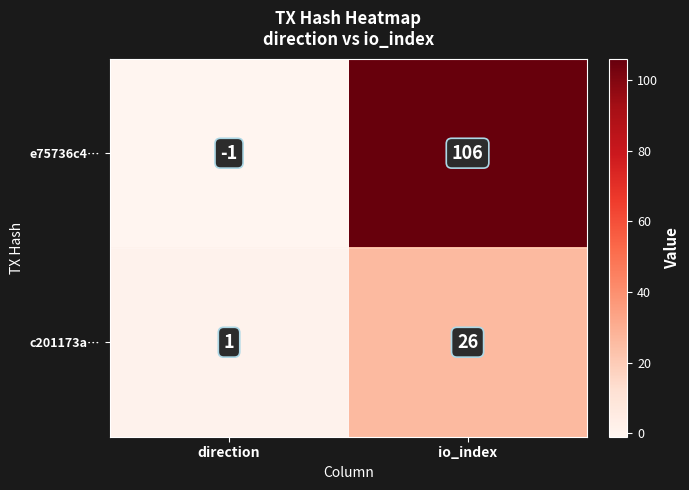

Reading left to right, list all the values displayed in this chart.

e75736c4…: direction=-1	io_index=106
c201173a…: direction=1	io_index=26